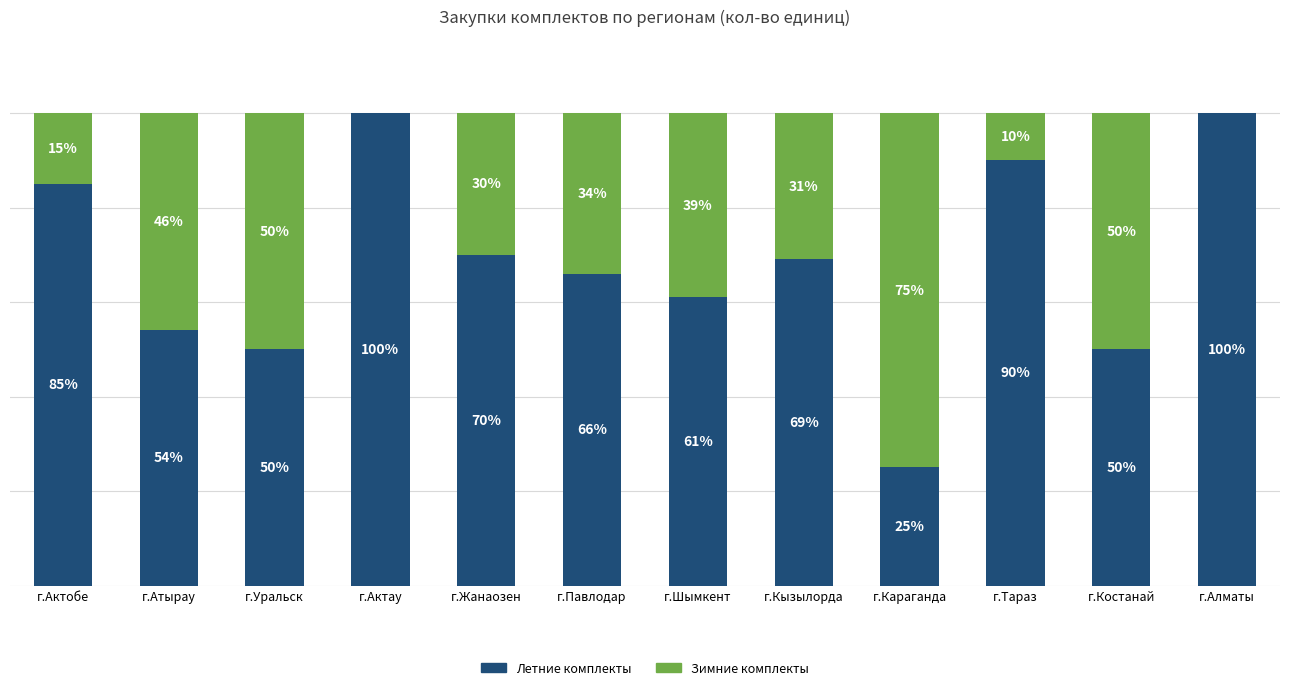

At which label does Летние комплекты first exceed 69?

г.Актобе